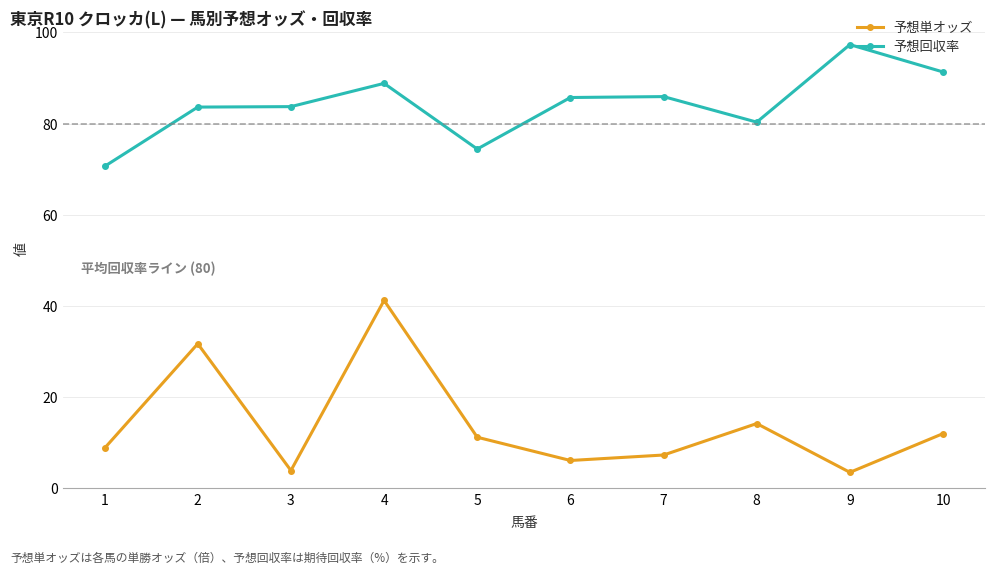

What is the difference between the maximum and second lowest values in the 予想単オッズ series?

37.3